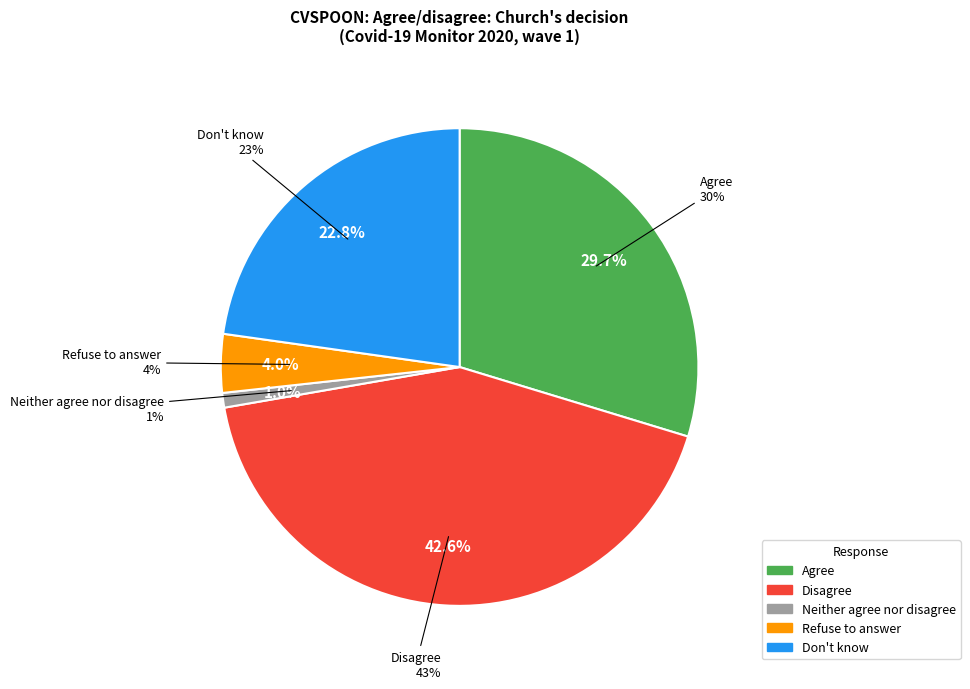

Which category has the smallest portion of the pie?

Neither agree nor disagree